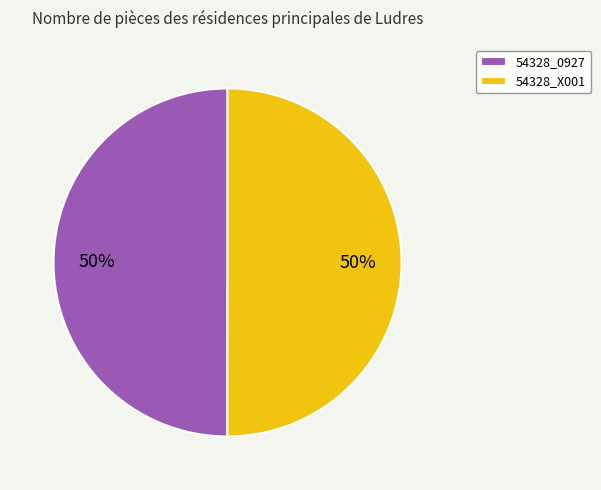

To the nearest percent, what portion does 54328_X001 represent?

50%